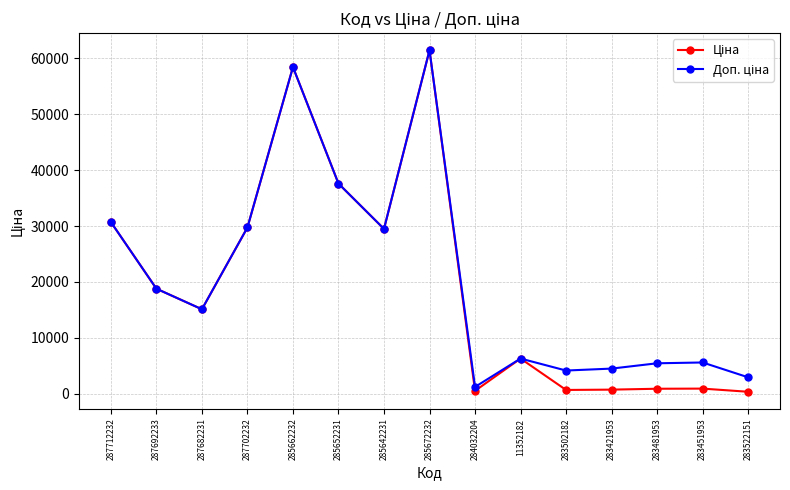

At which category is the sum across all series the highest?

285672232